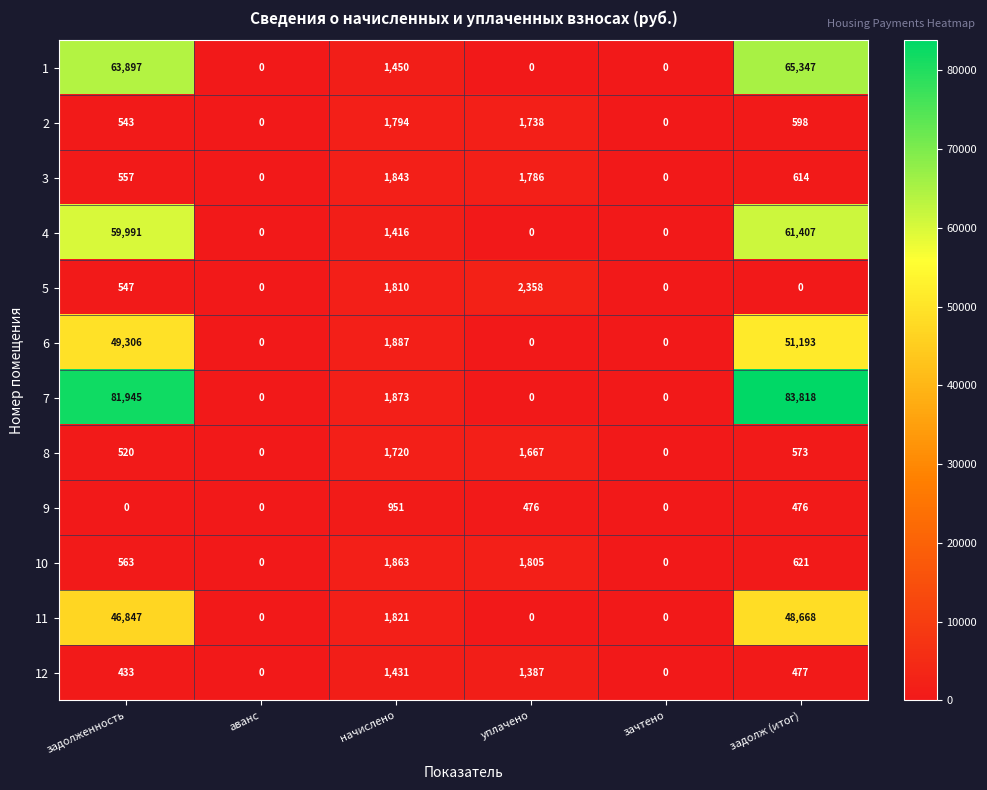

Which category has the highest value in the 11 series?

задолж (итог)